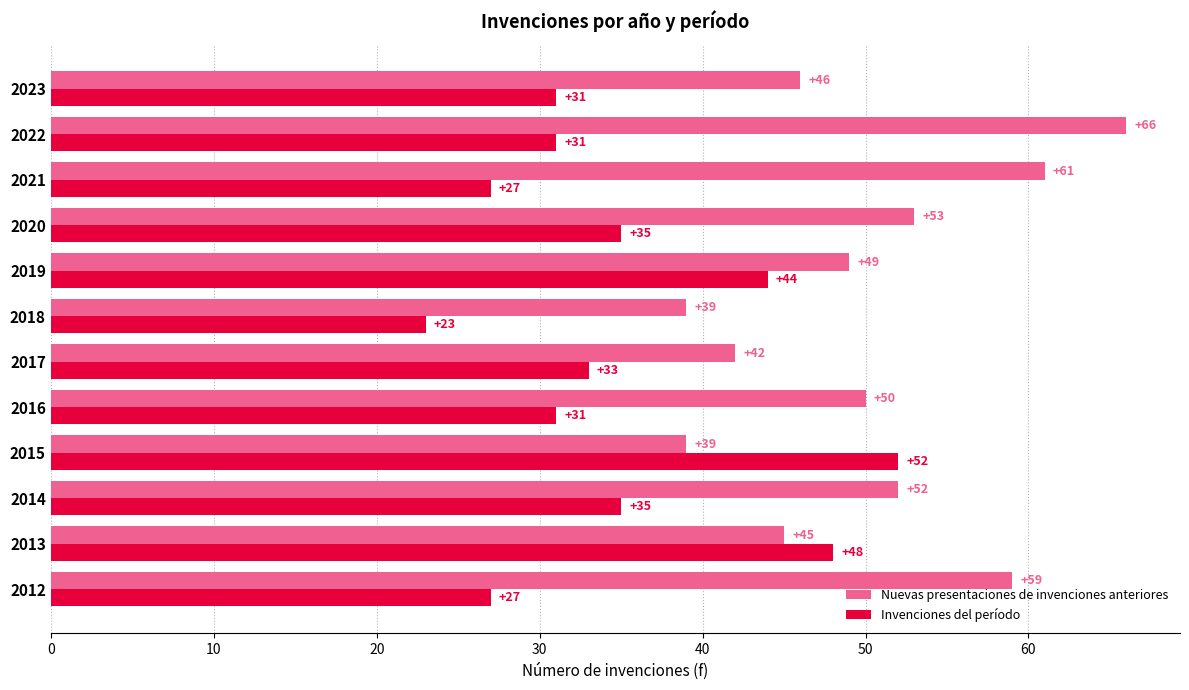

What is the maximum value for Invenciones del período?

52